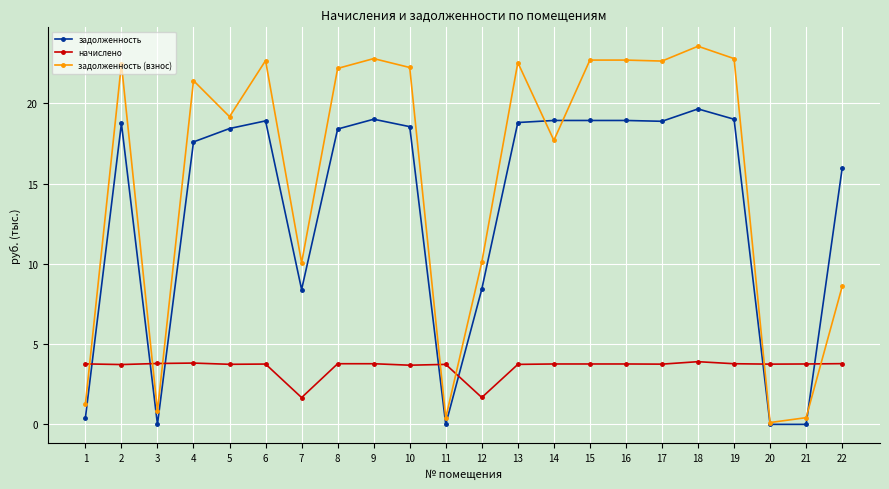

Which series ends up on top after the final intersection of начислено and задолженность?

задолженность